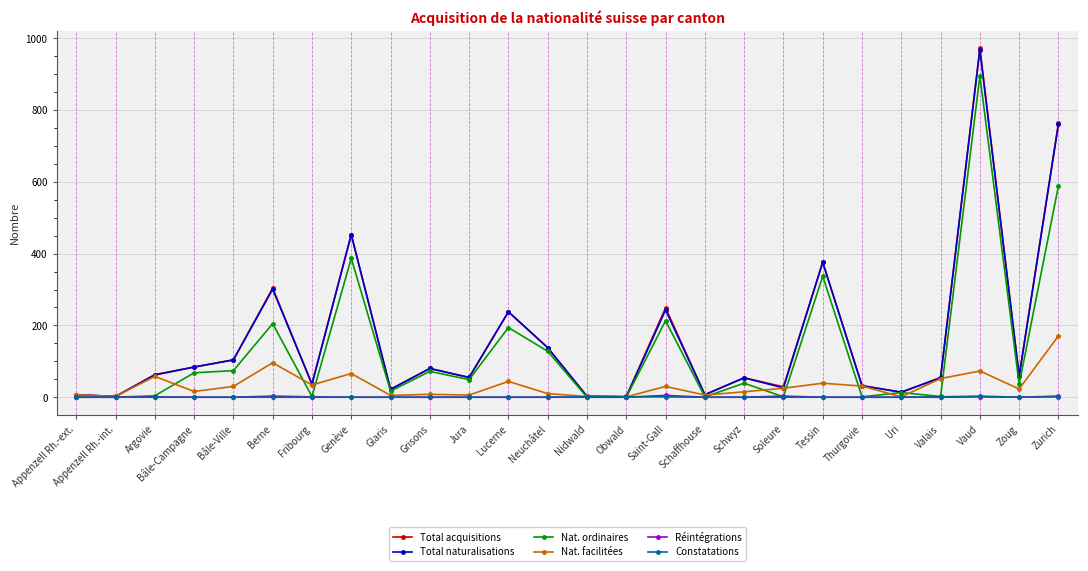

What is the difference between the maximum and minimum values in the Réintégrations series?

5